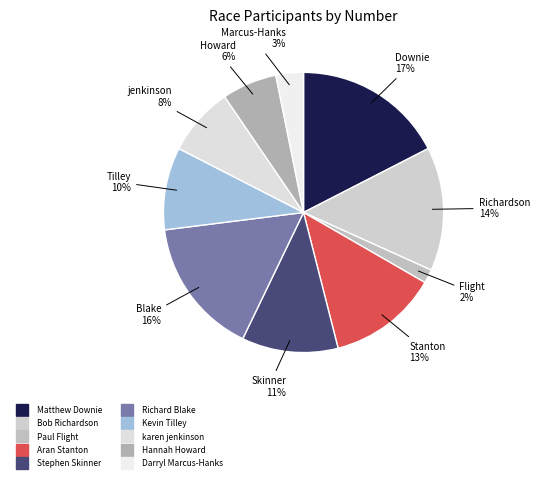

Combined, do Kevin Tilley and Bob Richardson account for over 50%?

No